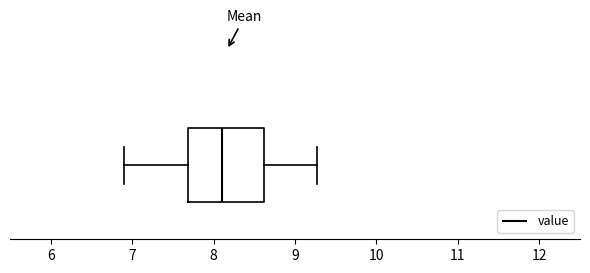

Where does the median line of the box sit on the x-axis? The values are not printed on the chart, so give them approximately, as read against the axis.

8.1